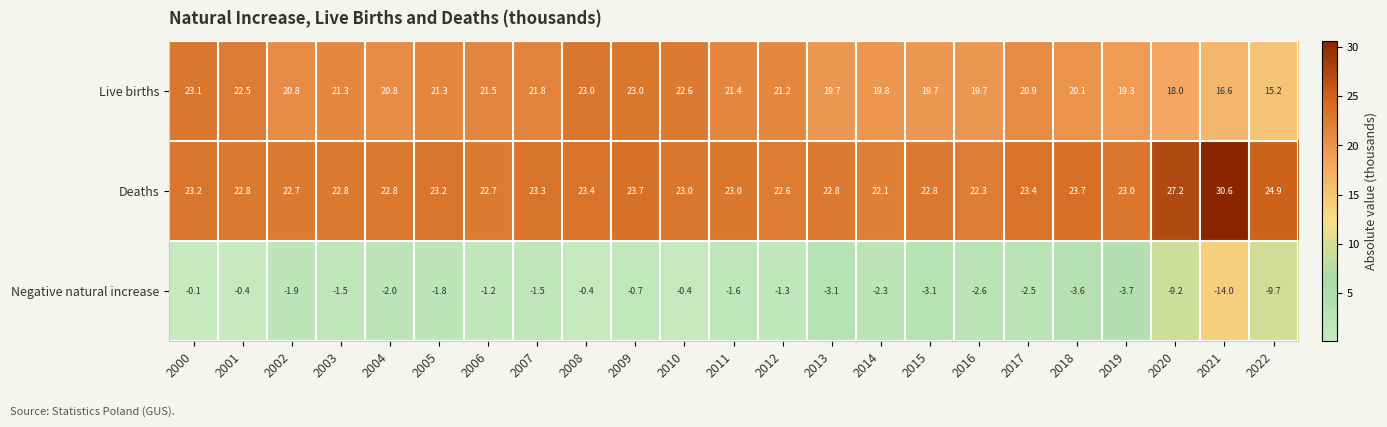

Which category has the highest value across all series?

2021